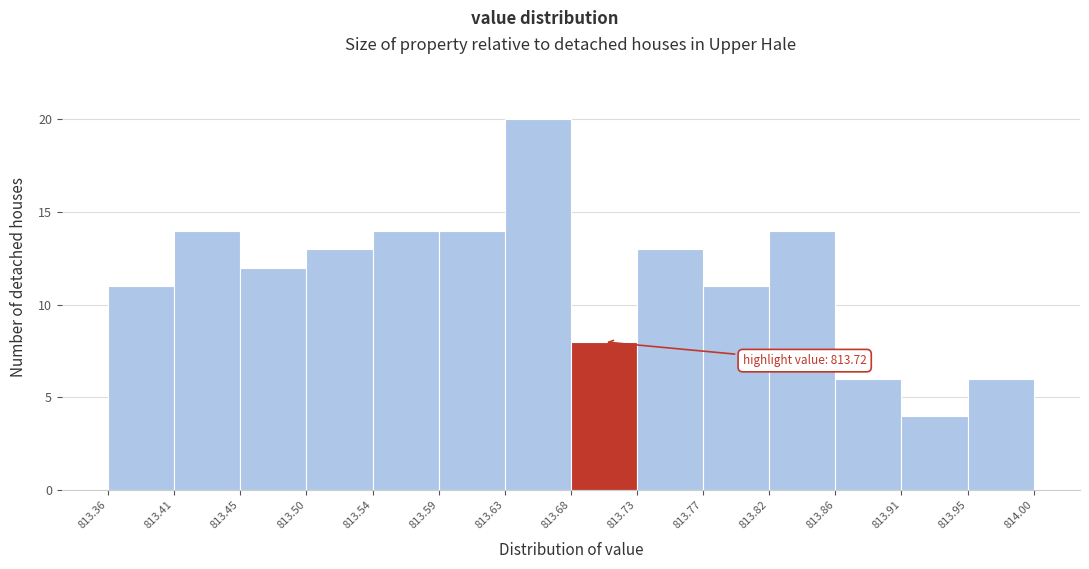

Over which range of the x-axis is the bar tallest?

813.63 to 813.68